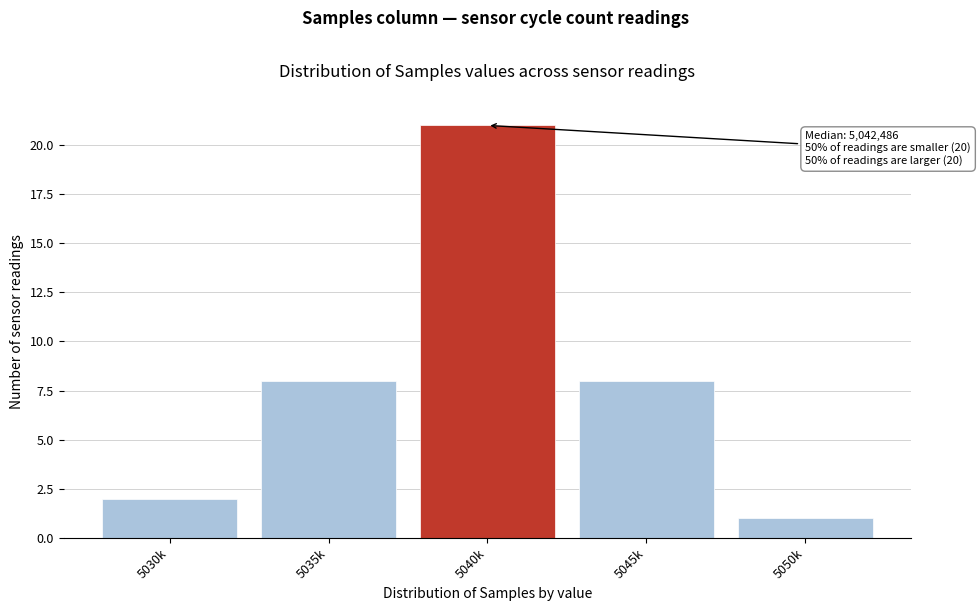

Reading right to left, what are all the values shown in this chart?

1	8	21	8	2